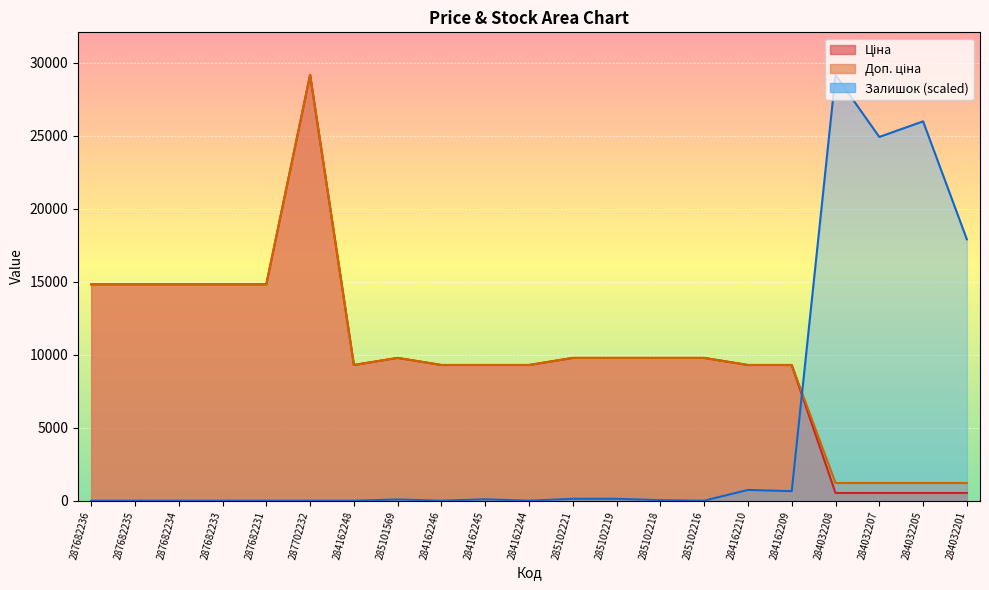

What is the sum of the Доп. ціна values at 285102216 and 287682235?

24593.1